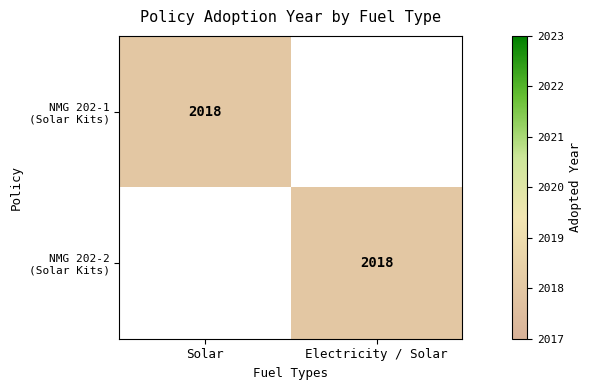

Which series changed the most between Solar and Electricity / Solar?

NMG 202-1 (Solar Kits)